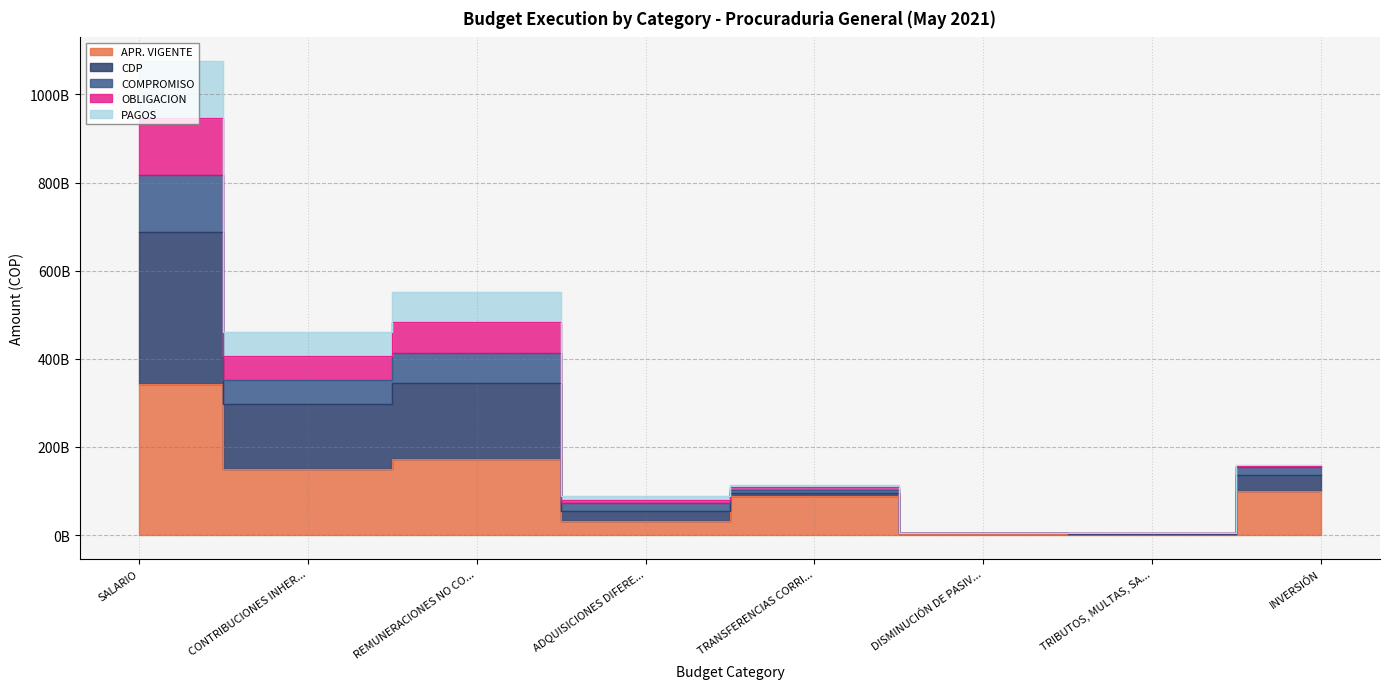

What is the lowest value of the PAGOS series?

3147000000